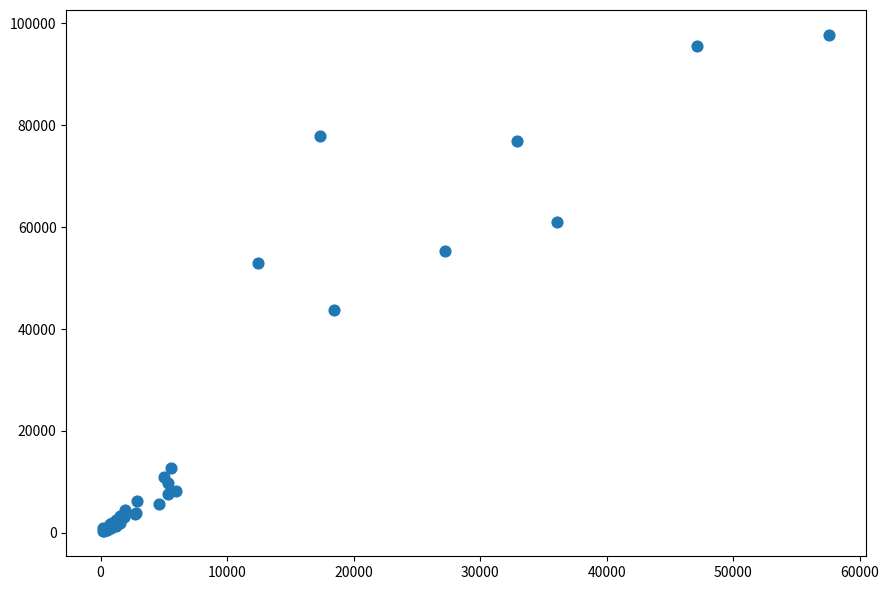

What Y value in the scatter plot is closest to 49025?

52964